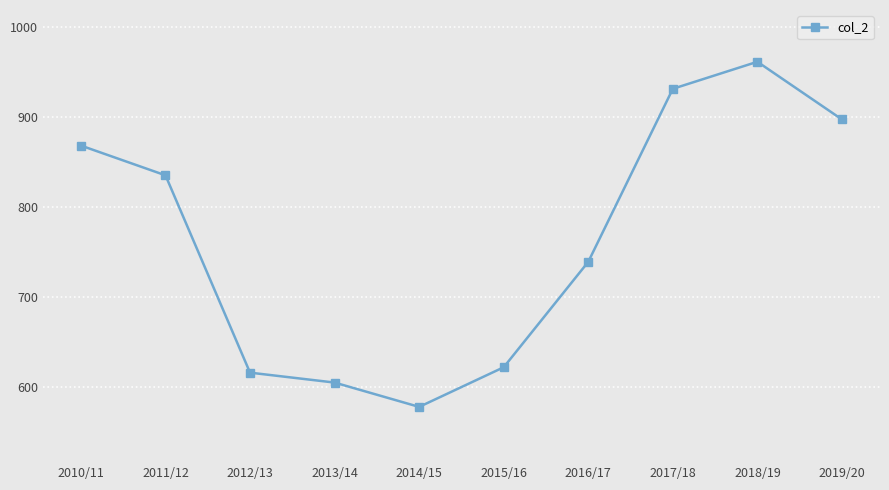

How many points are lower than both their immediate neighbors (excluding endpoints)?

1